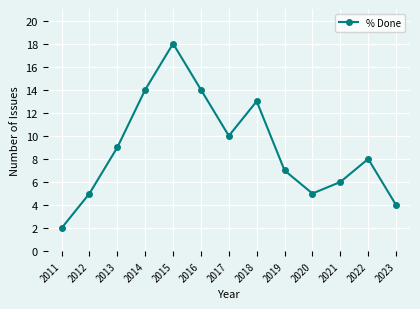

What is the sum of all values?

115